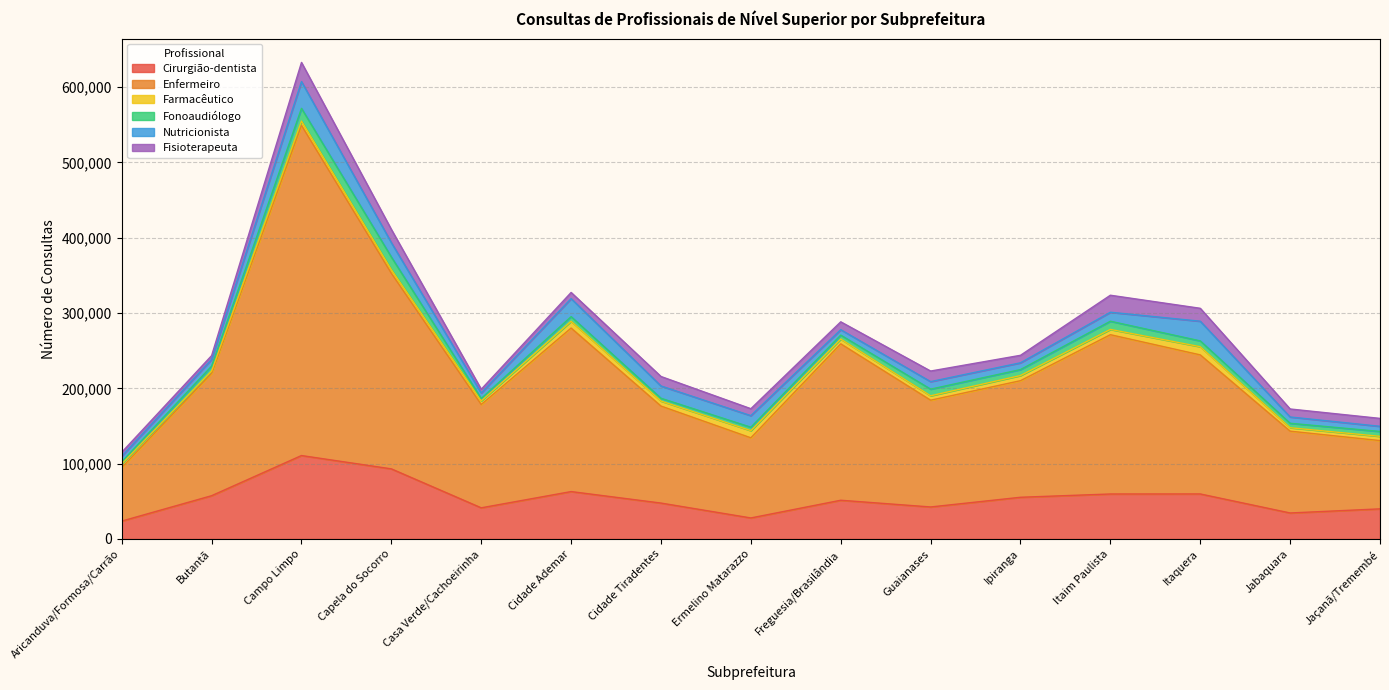

What is the label of the 3rd point from the left?

Campo Limpo